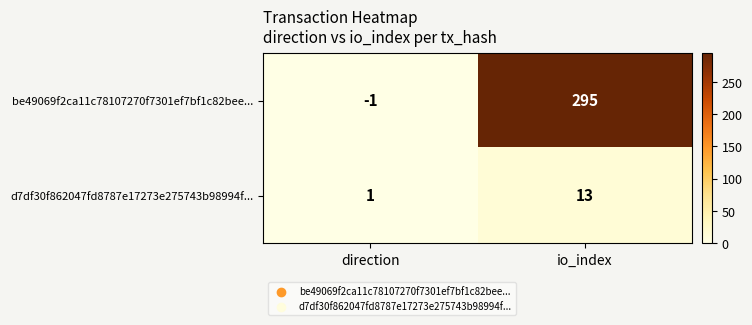

Reading left to right, list all the values displayed in this chart.

be49069f2ca11c78107270f7301ef7bf1c82bee...: -1	295
d7df30f862047fd8787e17273e275743b98994f...: 1	13